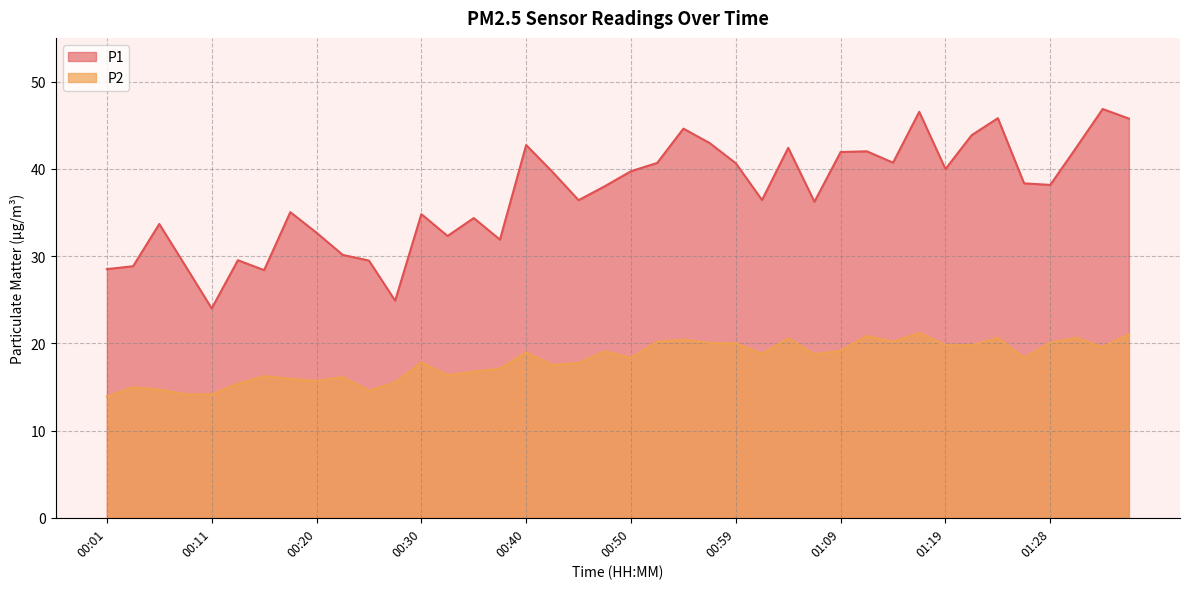

Count the number of categories in the chart.

40